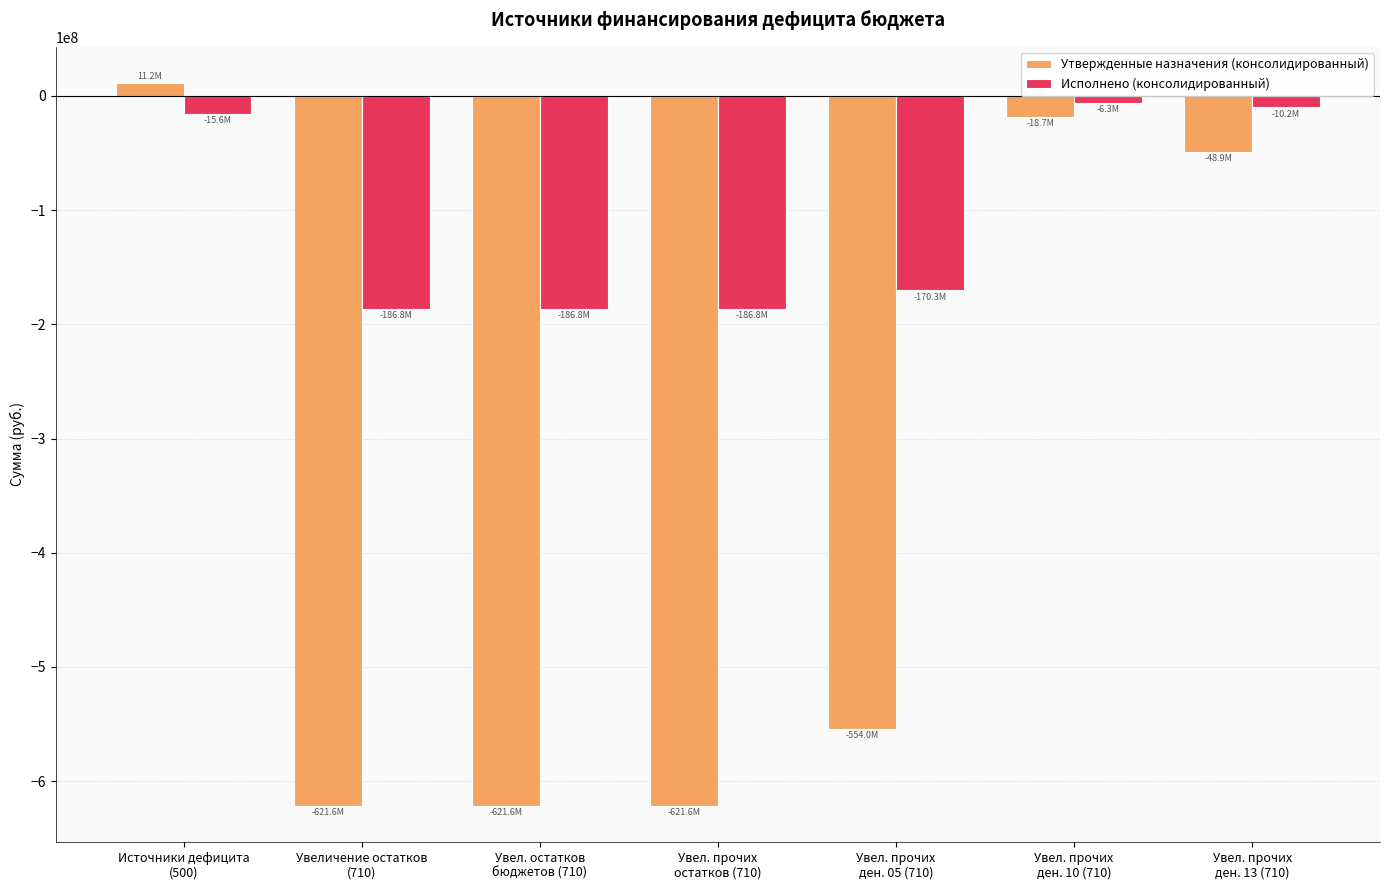

Rank the series by their average value, from highest to lowest.

Исполнено (консолидированный), Утвержденные назначения (консолидированный)